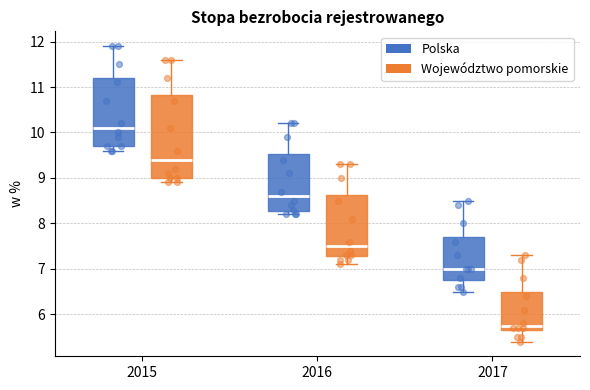

Which box has the lowest median line?

2017 (Województwo pomorskie)